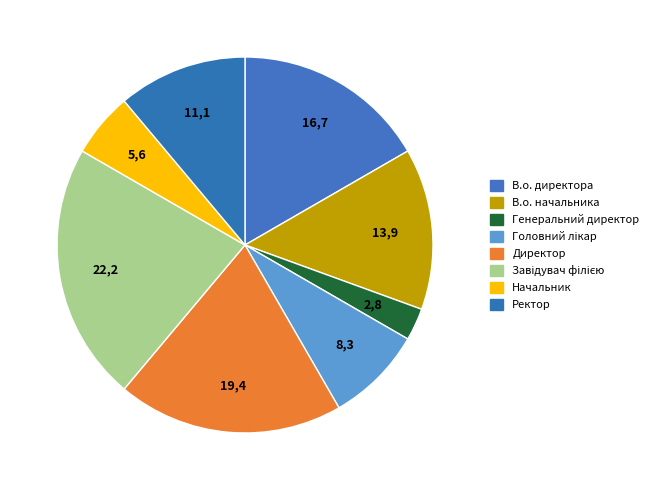

How many segments does this pie chart have?

8